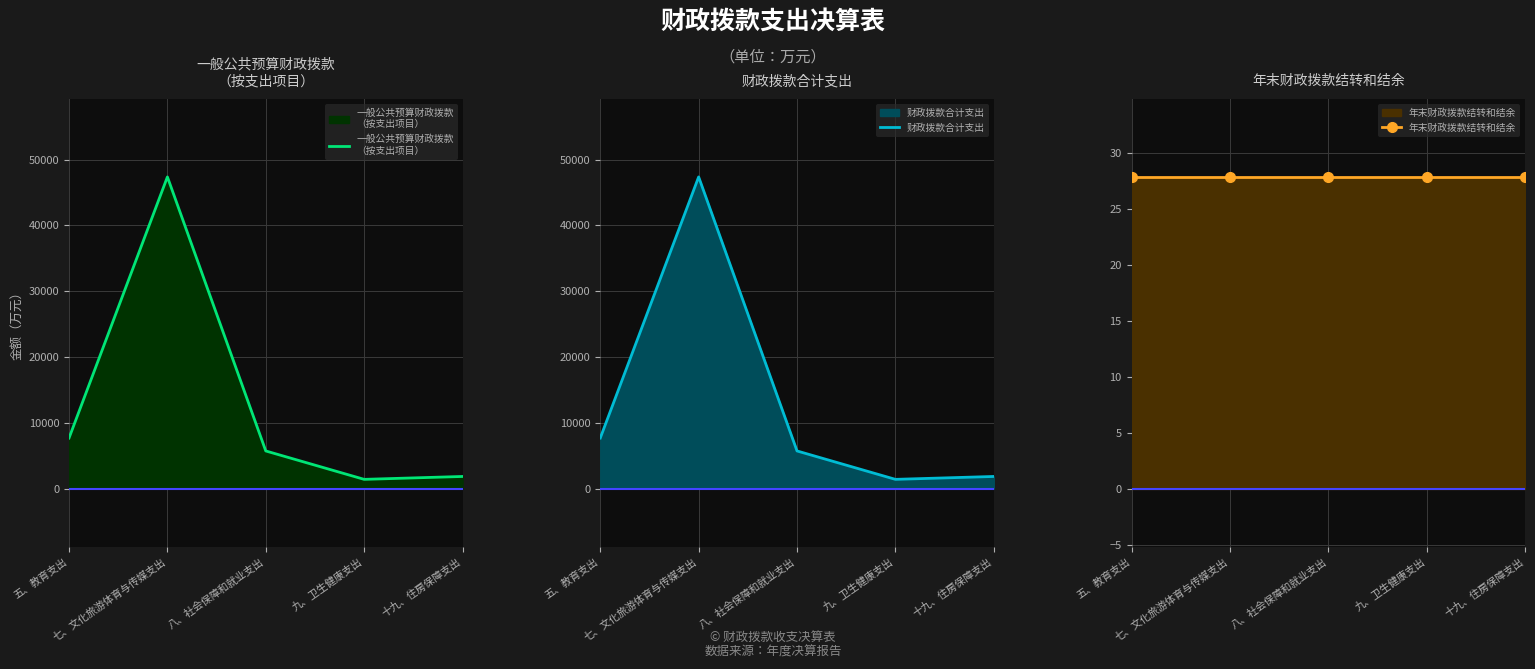

What is the value of the 财政拨款合计支出 point at the 3rd from the left?

5717.6